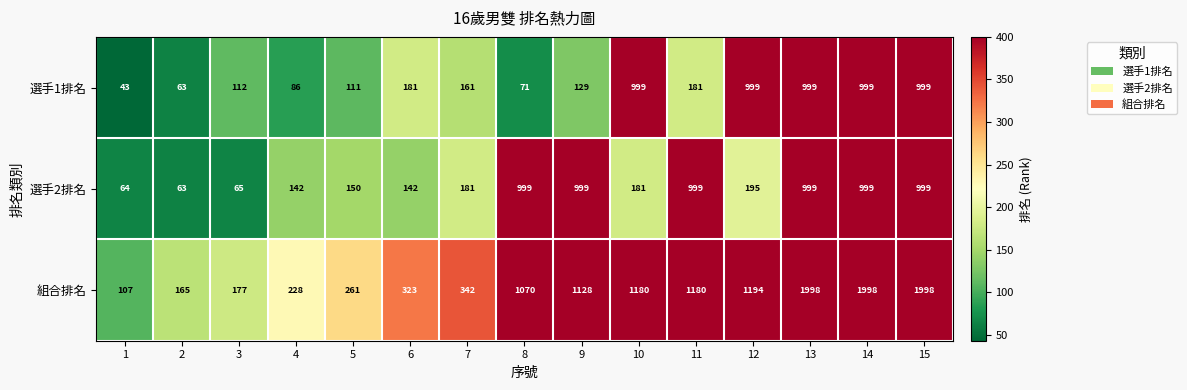

What is the sum of all 組合排名 values?

13349